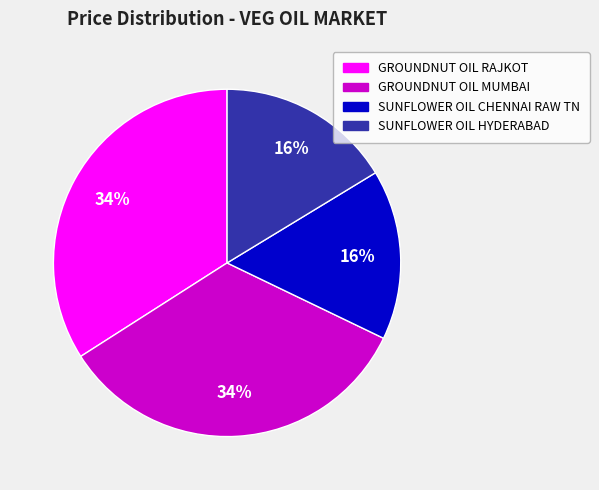

To the nearest percent, what percentage of the pie is SUNFLOWER OIL CHENNAI RAW TN?

16%